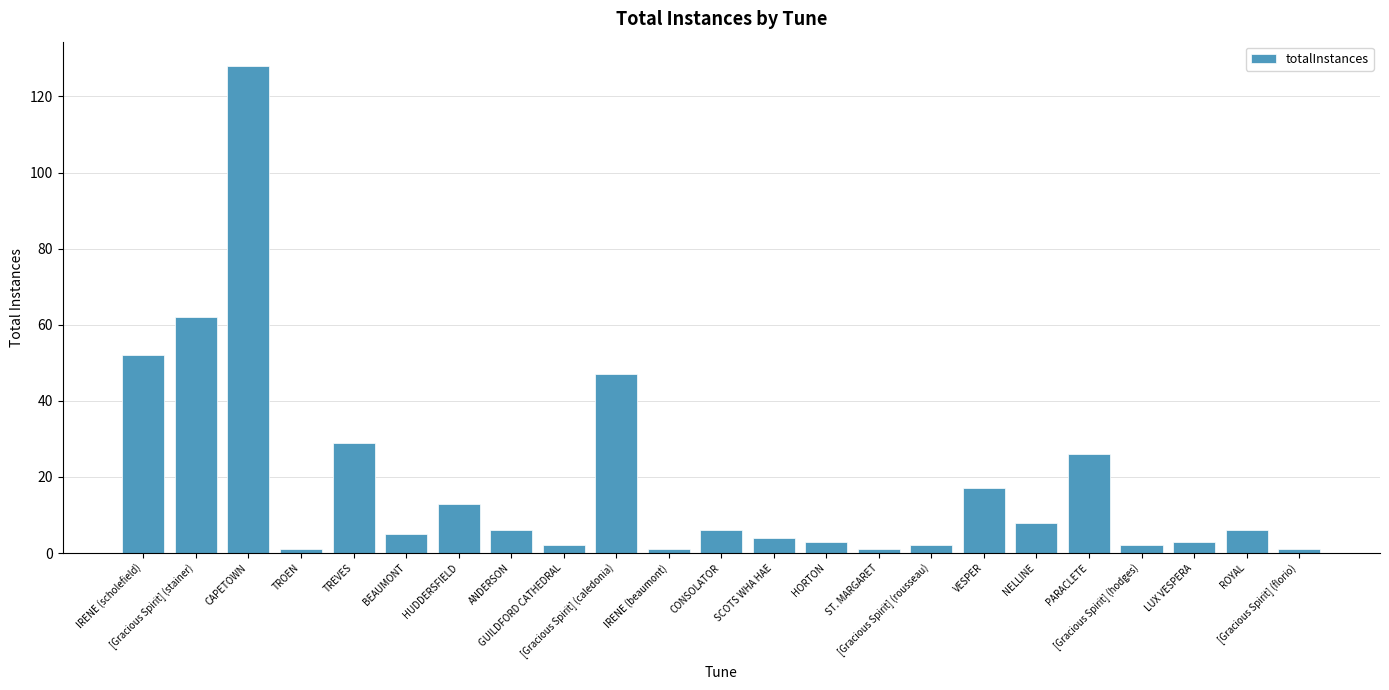

How many categories are shown in the chart?

23